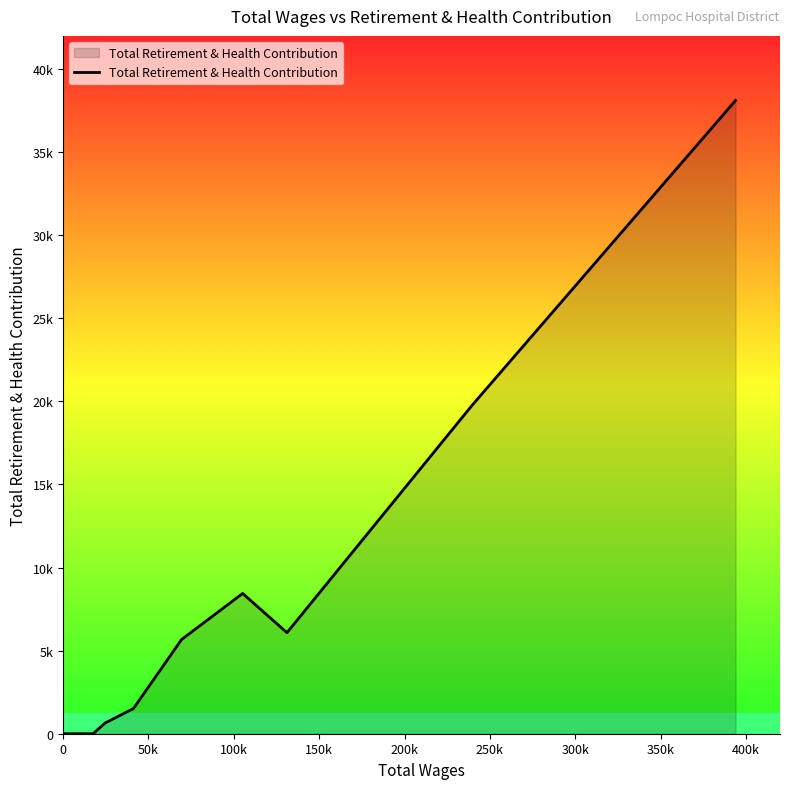

Is this an area chart (filled region under the line)?

Yes